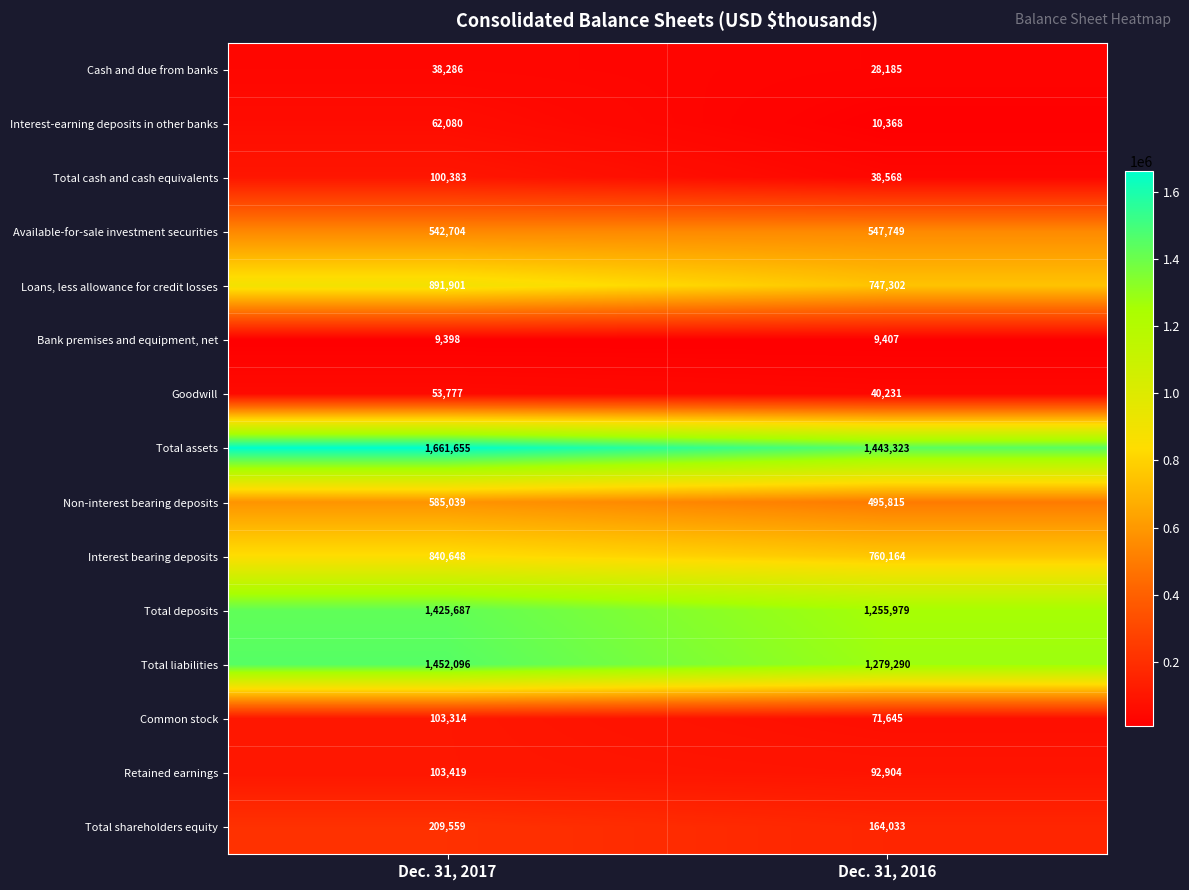

Which label corresponds to the smallest value in the chart?

Dec. 31, 2017